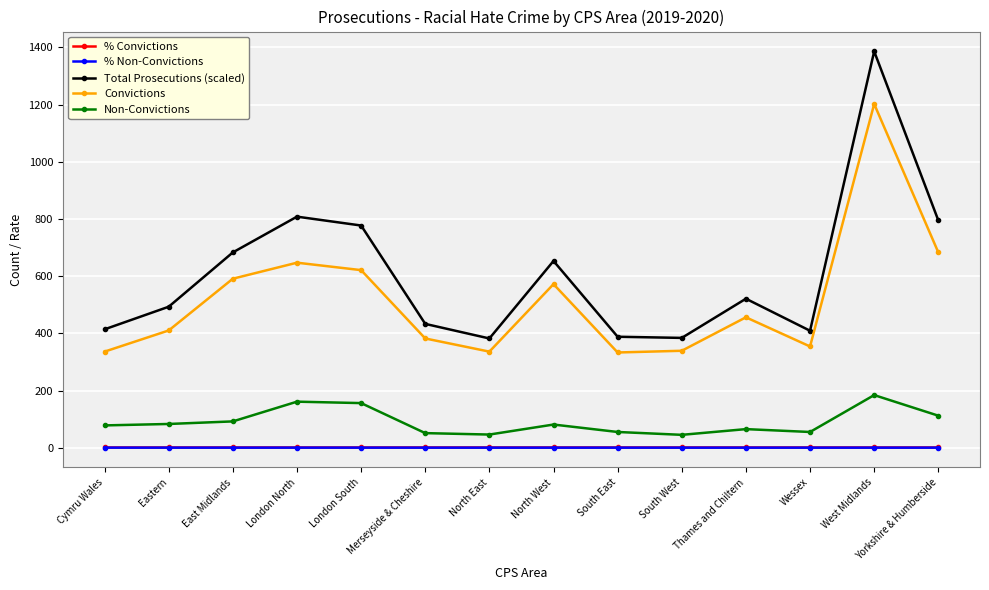

True or false: % Convictions and % Non-Convictions cross at least once.

False